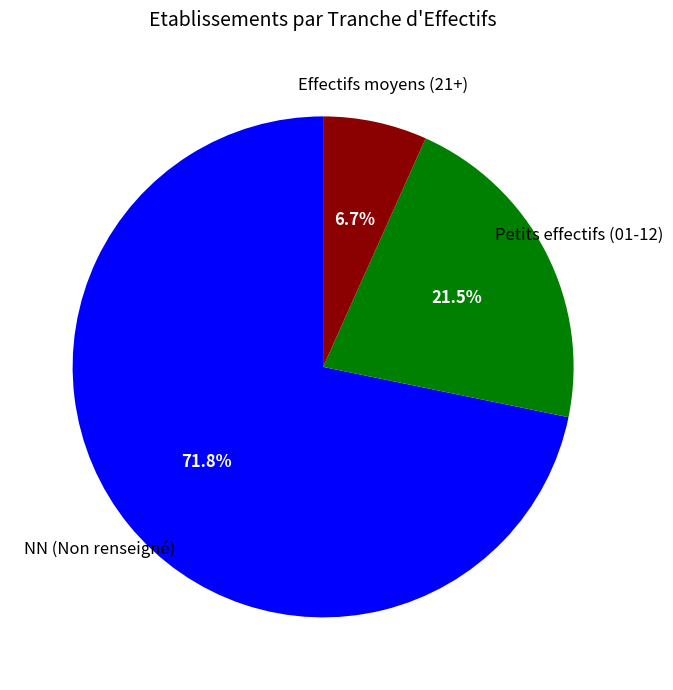

What is the smallest slice in the pie chart?

Effectifs moyens (21+)